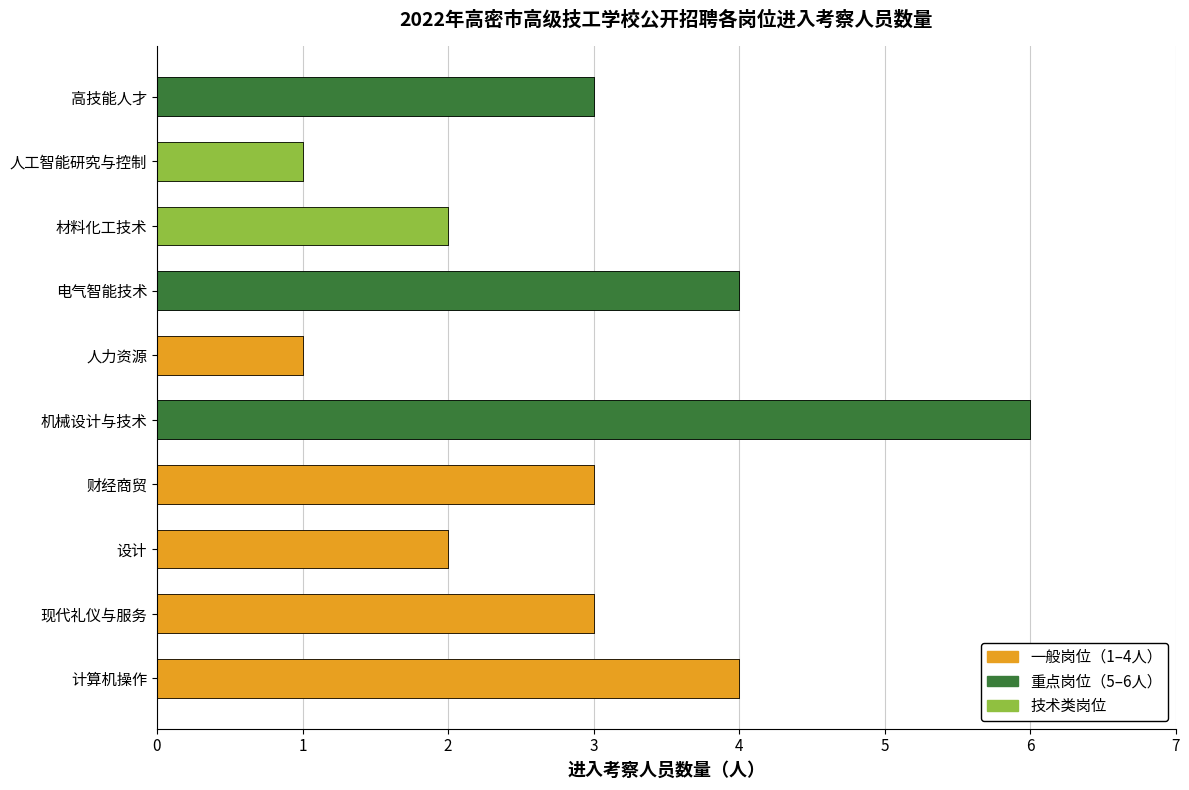

Where is the data nearest to the value 3?

现代礼仪与服务